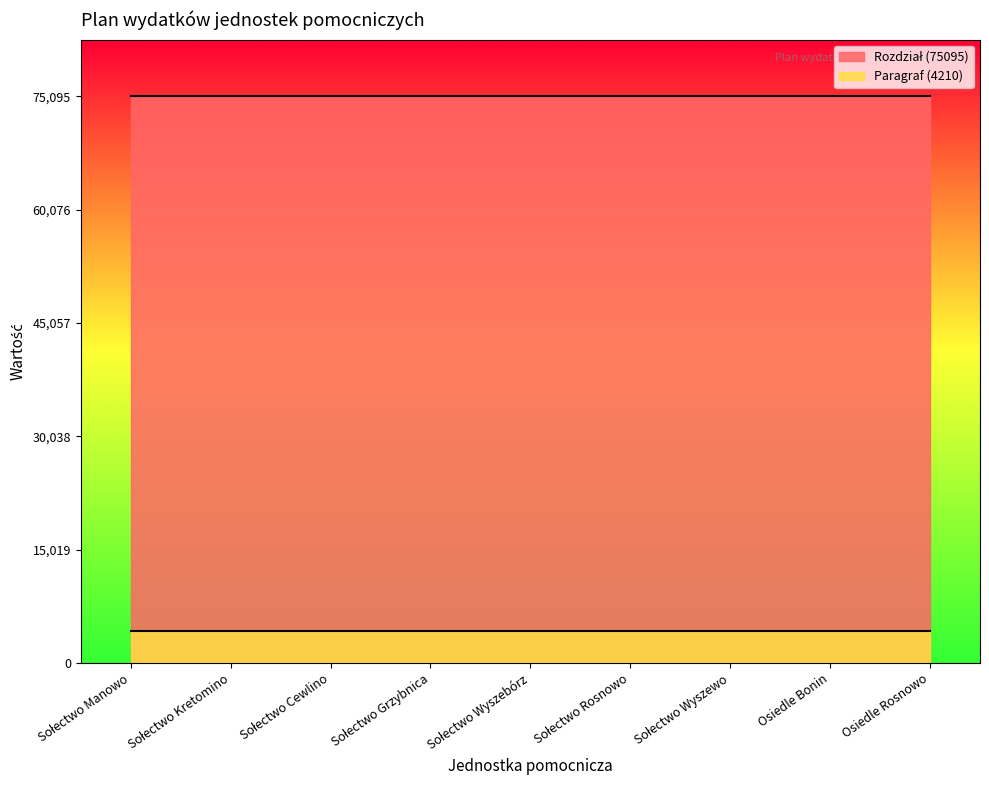

What is the value of the Paragraf (4210) point at the 9th from the left?

4210